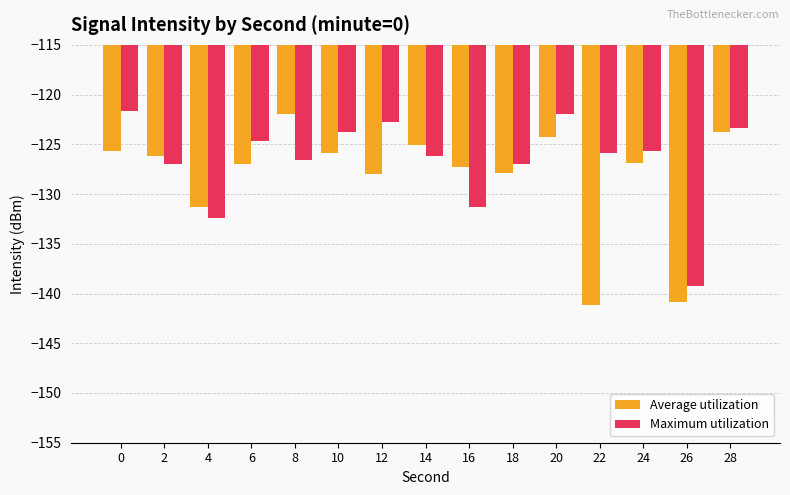

Count the number of data series in this chart.

2